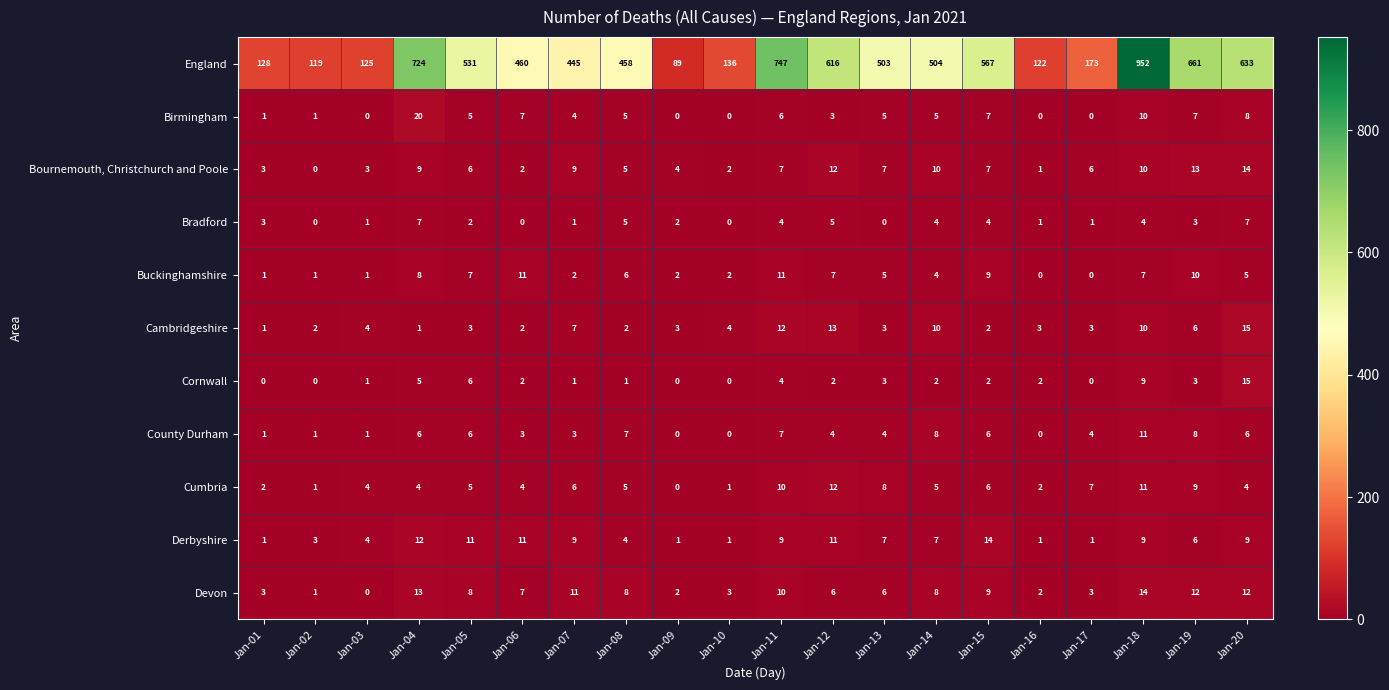

Which series changed the most between Jan-01 and Jan-02?

England